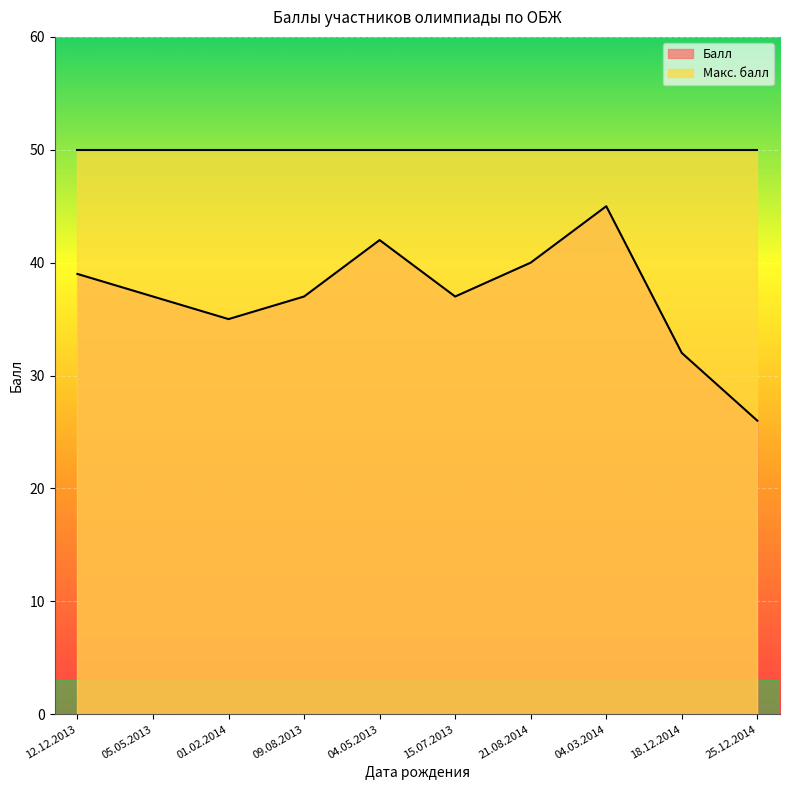

How many categories are shown in the chart?

10